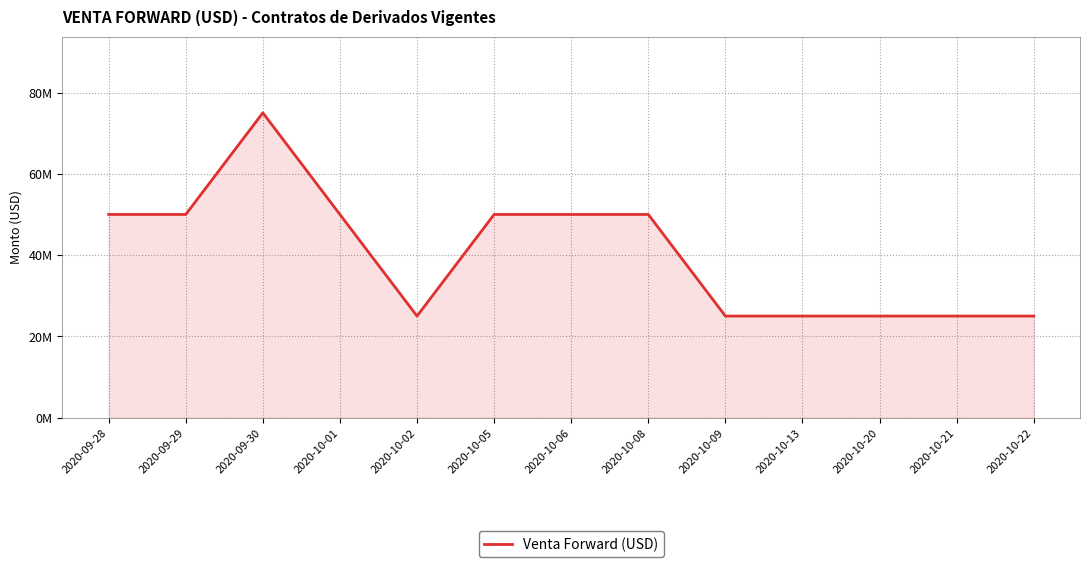

The value at 2020-10-05 is 31103504. True or false?

False